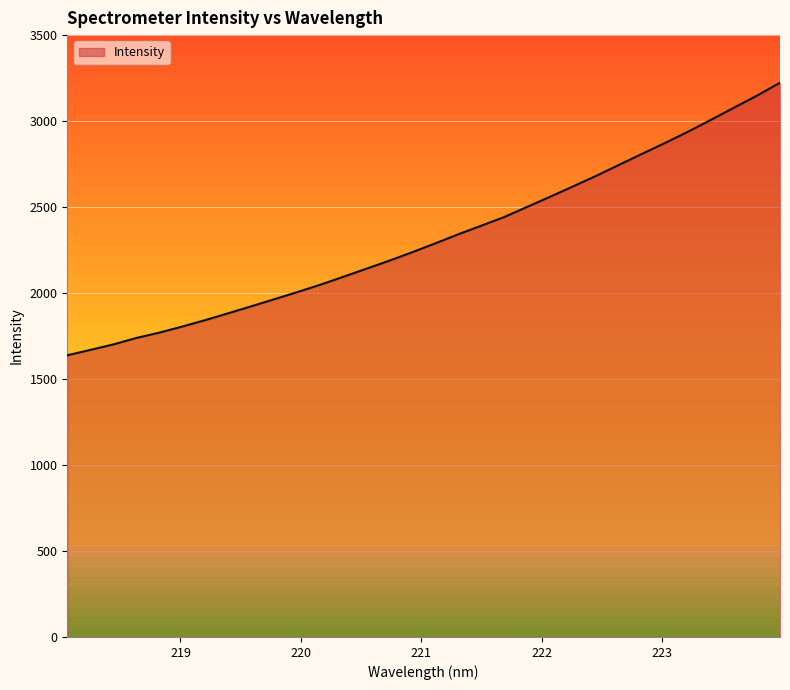

Reading right to left, what are all the values shown in this chart?

223.9802=3223.1	223.7895=3148.3	223.5987=3078.2	223.408=3007.8	223.2172=2938.6	223.0264=2873.1	222.8355=2810.0	222.6447=2746.1	222.4538=2681.8	222.263=2620.8	222.0721=2560.5	221.8812=2501.5	221.6902=2442.1	221.4993=2391.8	221.3083=2341.9	221.1174=2289.2	220.9264=2237.7	220.7354=2188.3	220.5444=2141.6	220.3533=2094.7	220.1623=2048.6	219.9712=2005.7	219.7801=1964.2	219.589=1923.2	219.3979=1882.7	219.2067=1842.8	219.0156=1805.4	218.8244=1769.9	218.6332=1738.7	218.442=1701.3	218.2508=1669.4	218.0596=1638.0